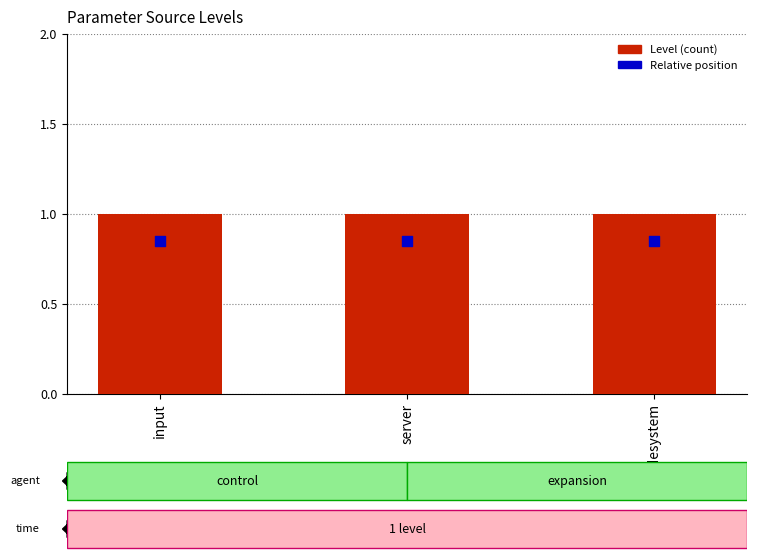

Which series has the largest total across all categories?

Level